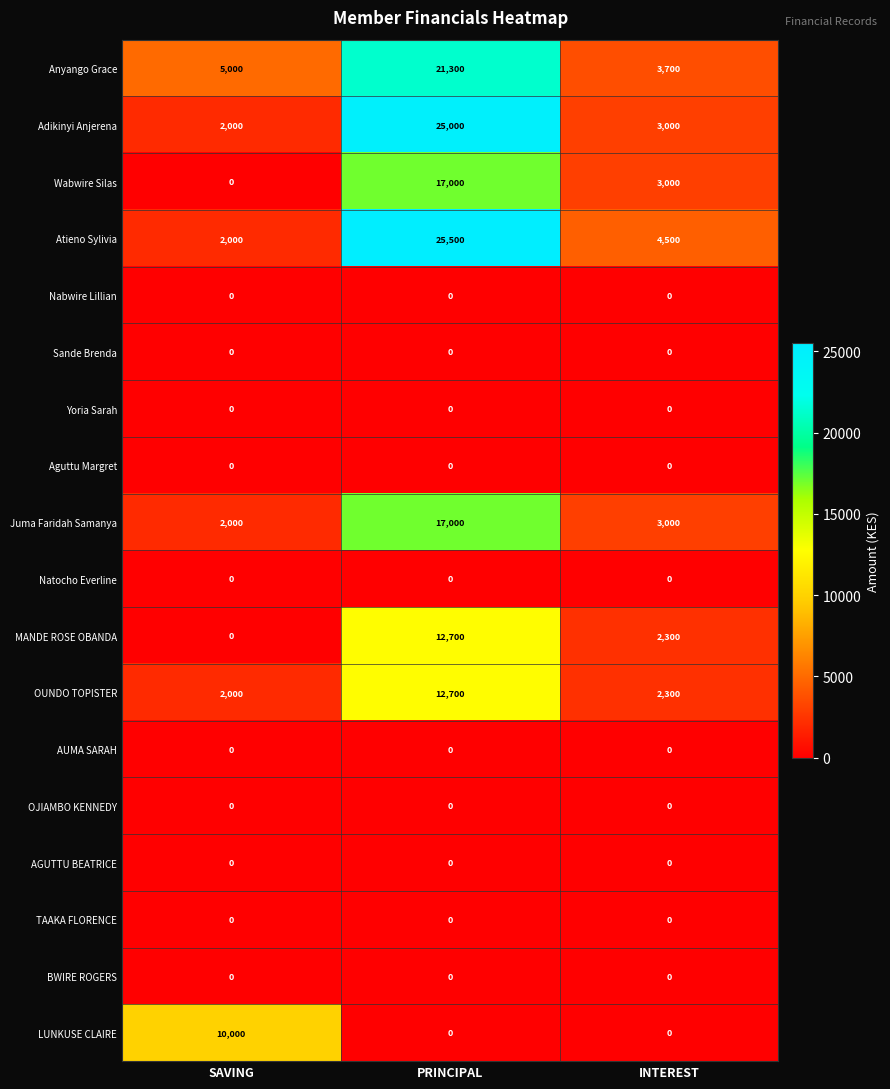

Is it true that AUMA SARAH equals 0 at INTEREST?

True